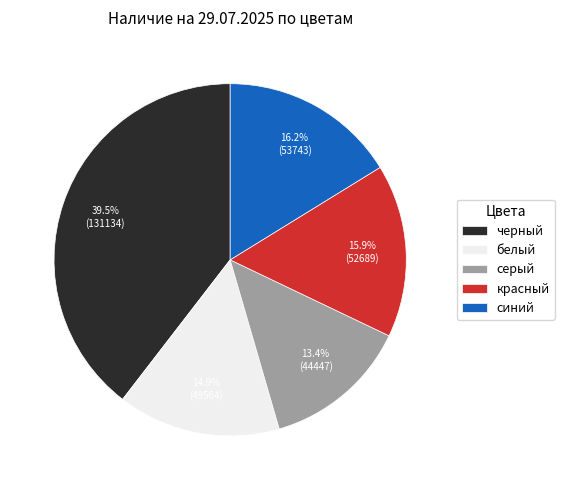

How many slices are in this pie chart?

5